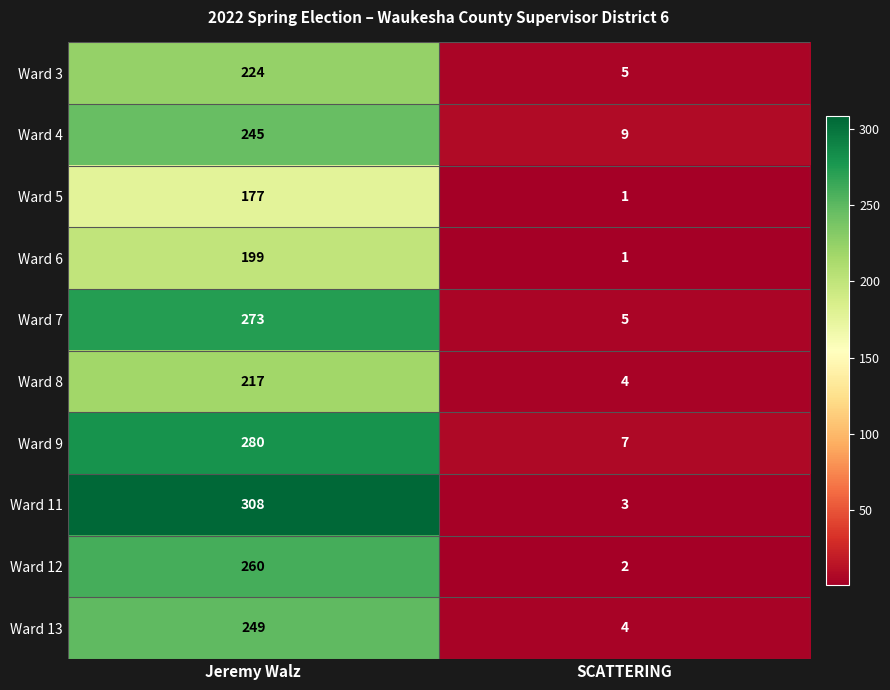

Reading left to right, transcribe all the data shown in this chart.

Ward 3: Jeremy Walz=224	SCATTERING=5
Ward 4: Jeremy Walz=245	SCATTERING=9
Ward 5: Jeremy Walz=177	SCATTERING=1
Ward 6: Jeremy Walz=199	SCATTERING=1
Ward 7: Jeremy Walz=273	SCATTERING=5
Ward 8: Jeremy Walz=217	SCATTERING=4
Ward 9: Jeremy Walz=280	SCATTERING=7
Ward 11: Jeremy Walz=308	SCATTERING=3
Ward 12: Jeremy Walz=260	SCATTERING=2
Ward 13: Jeremy Walz=249	SCATTERING=4